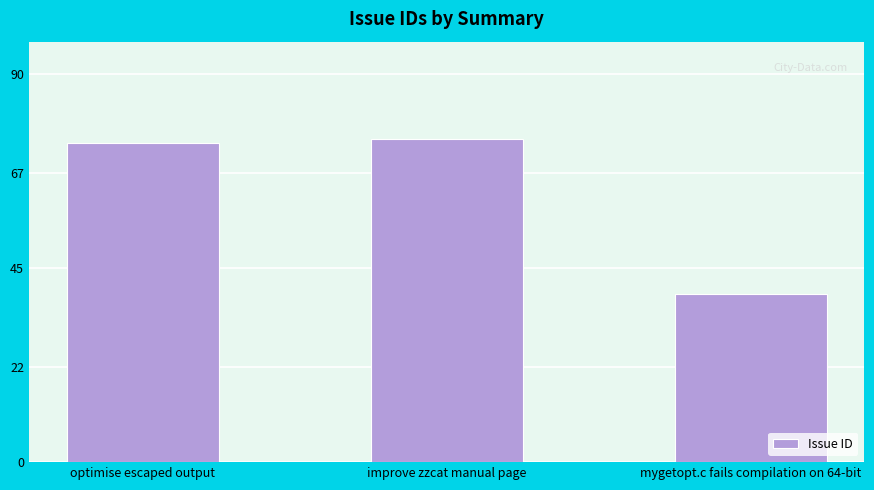

What is the ratio of the value at improve zzcat manual page to the value at optimise escaped output?

1.0